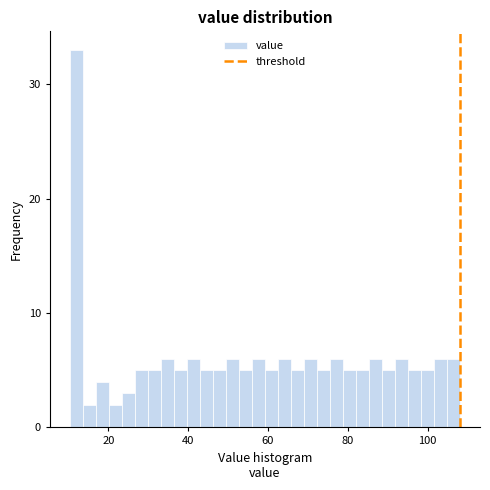

Read against the x-axis, roughly where is the centre of the tallest bar?

12